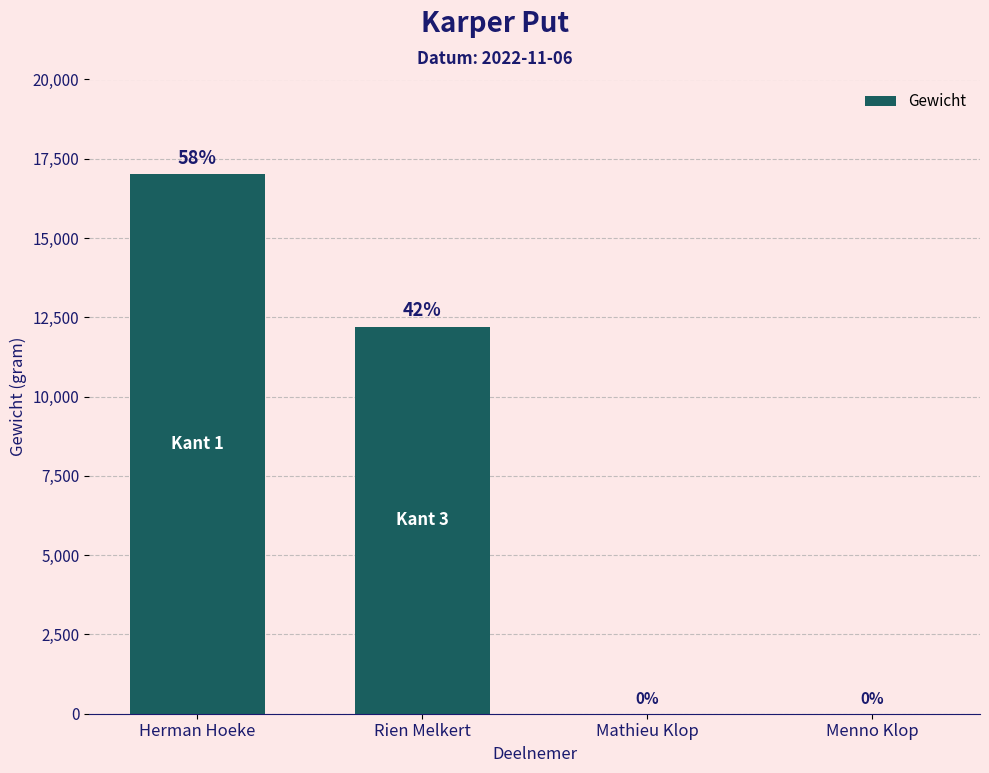

Reading left to right, transcribe all the data shown in this chart.

Herman Hoeke=17021	Rien Melkert=12204	Mathieu Klop=0	Menno Klop=0